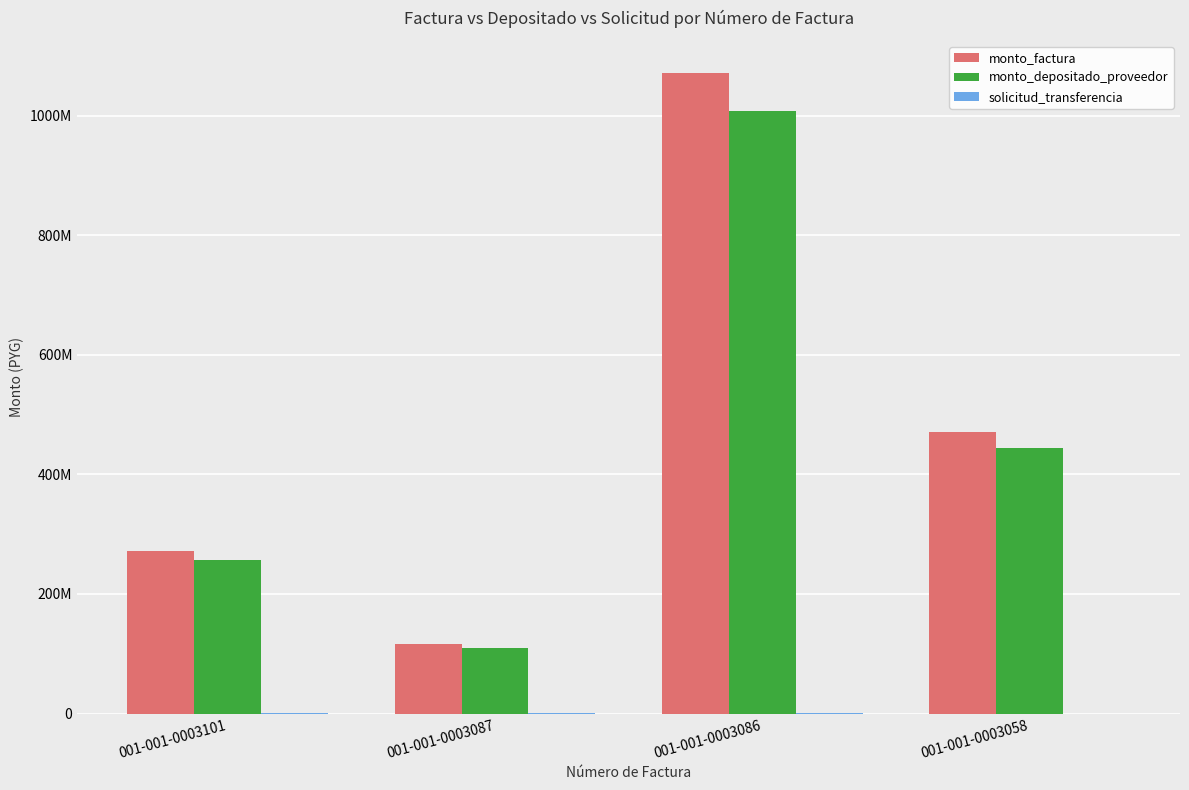

Does the chart contain stacked bars?

No